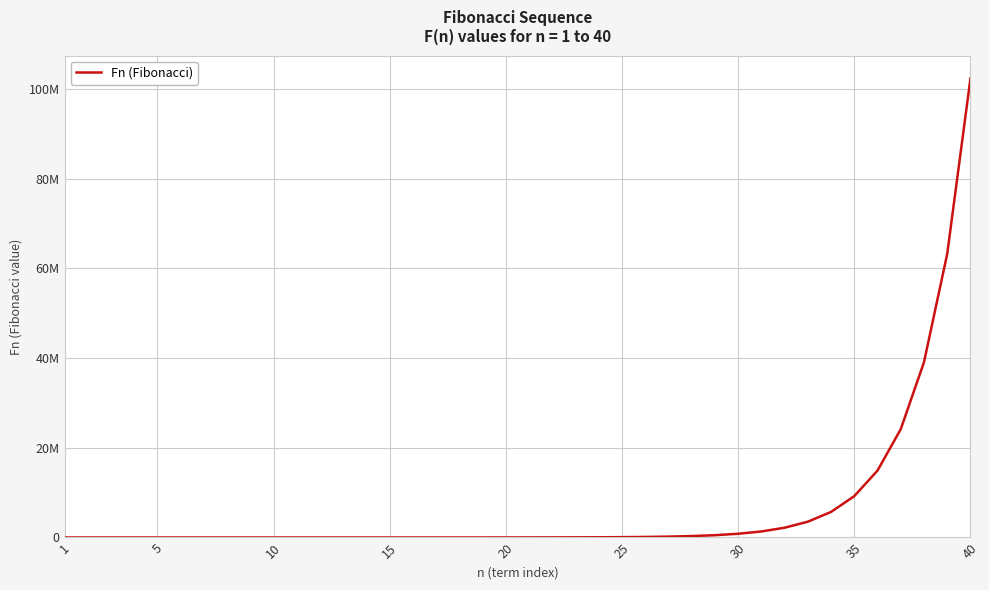

Does the chart have visible grid lines?

Yes